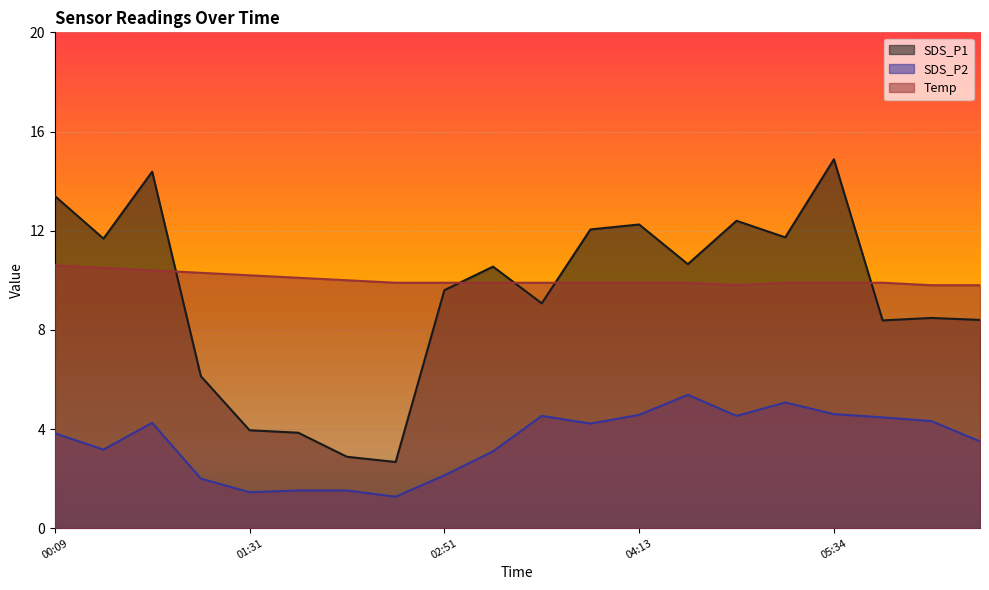

True or false: SDS_P2 and Temp cross at least once.

False